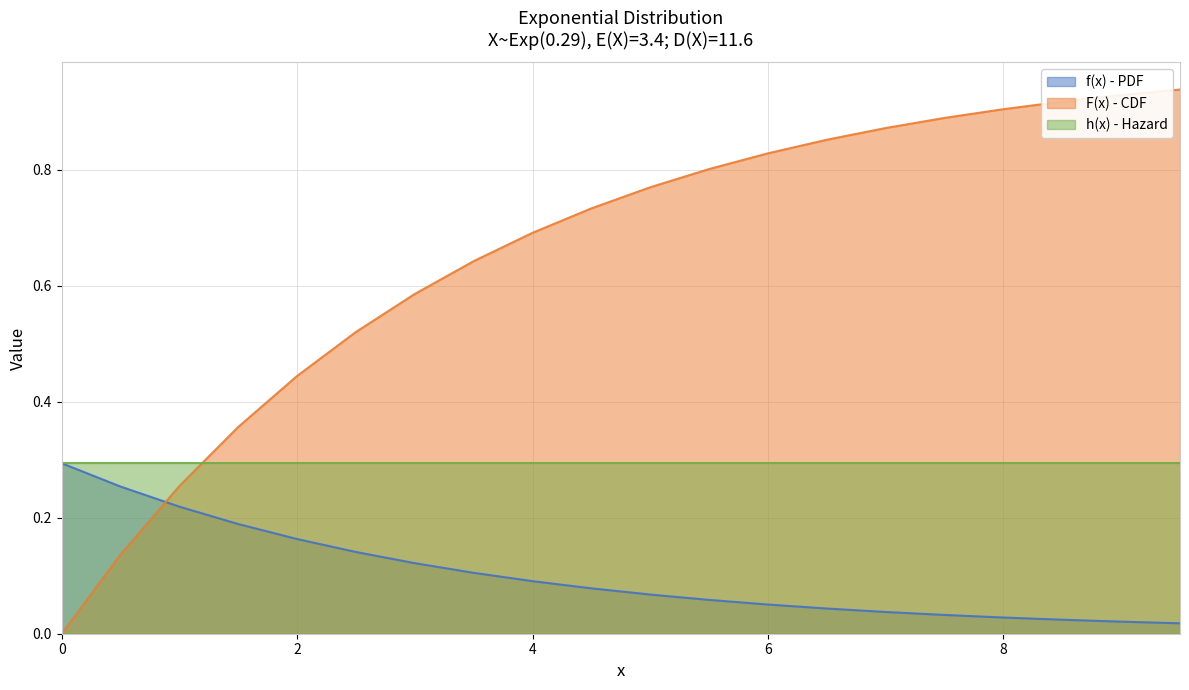

What is the label of the 11th point from the right?

4.5